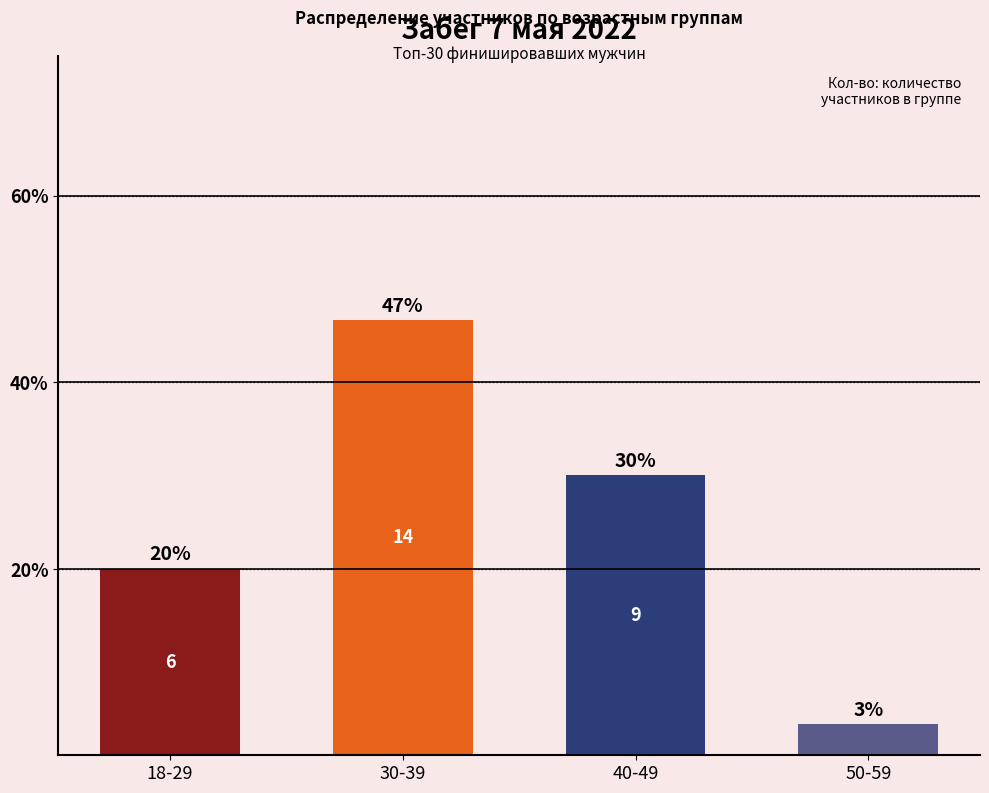

Does the chart contain any negative values?

No